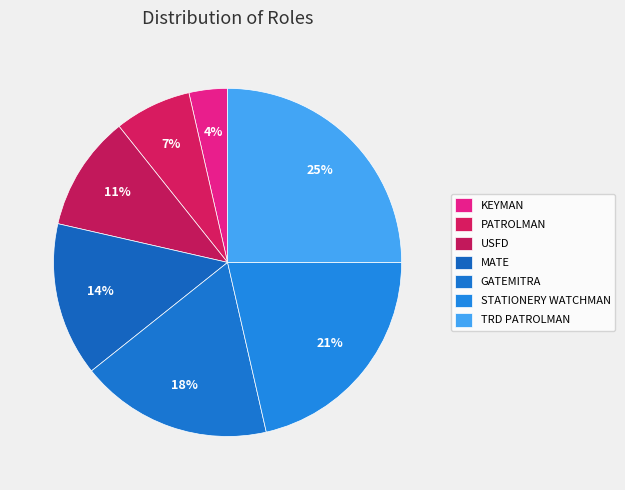

How many slices are in this pie chart?

7